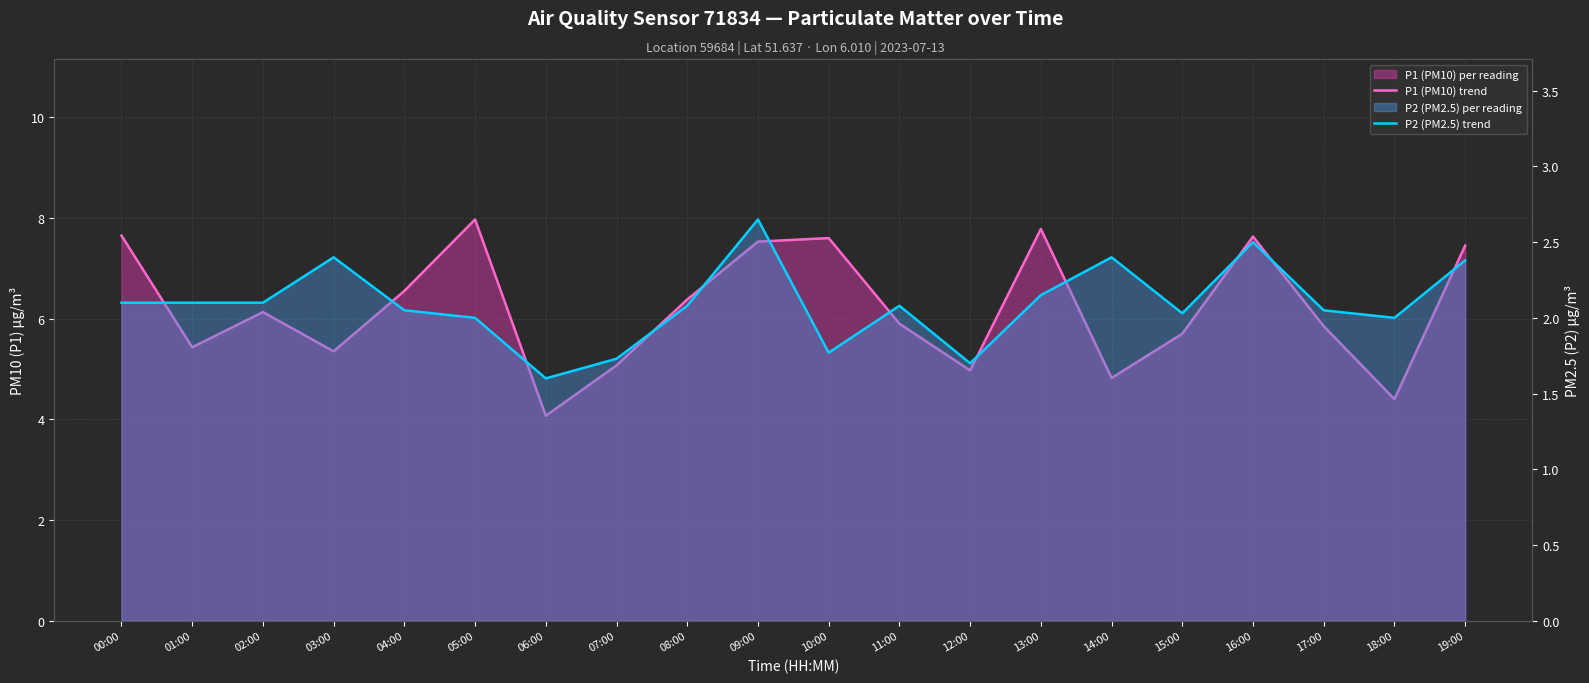

What is the maximum value for P2 (PM2.5) trend?

2.6